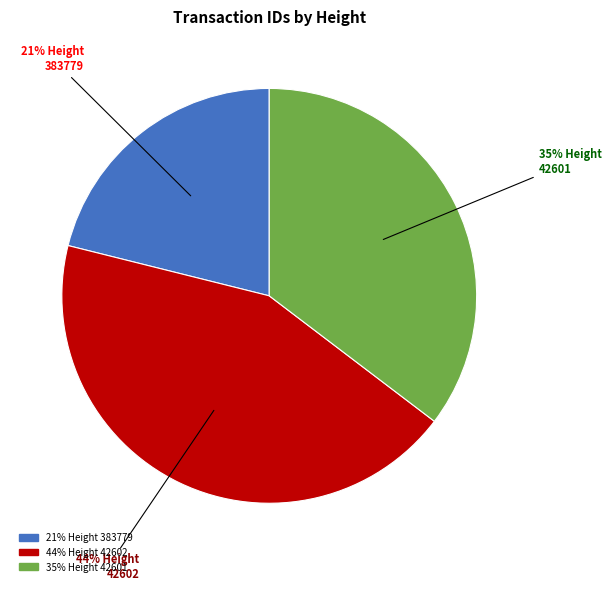

To the nearest percent, what is the average slice percentage?

33%